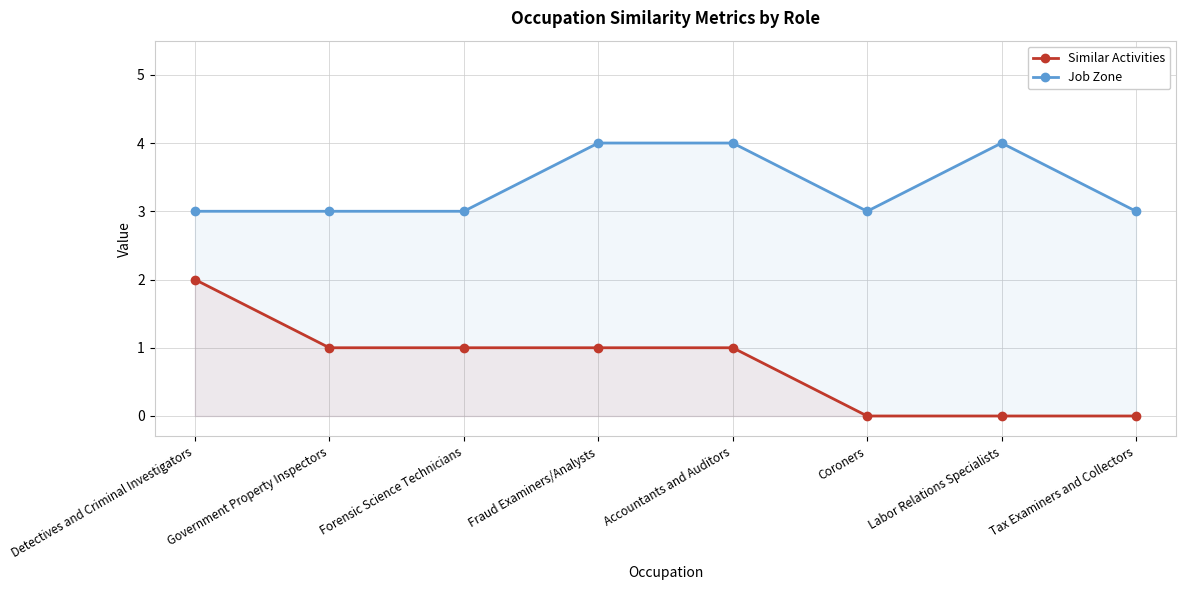

How many data points does each series have?

8